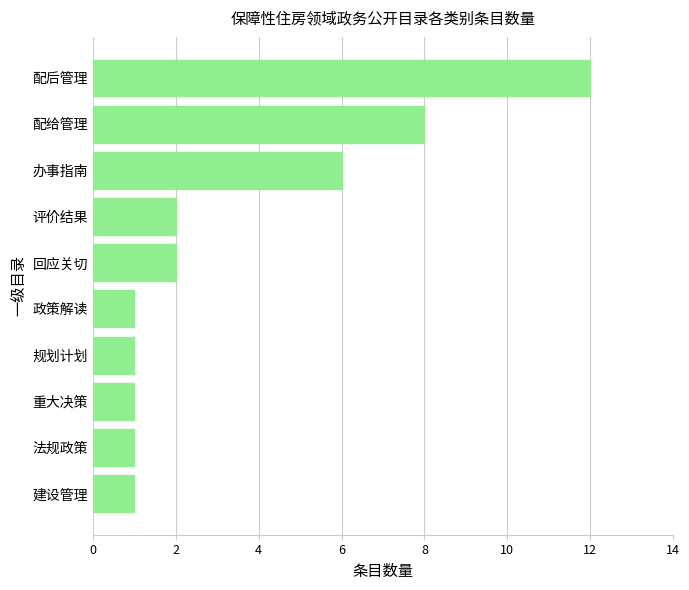

The value at 评价结果 is 2. True or false?

True